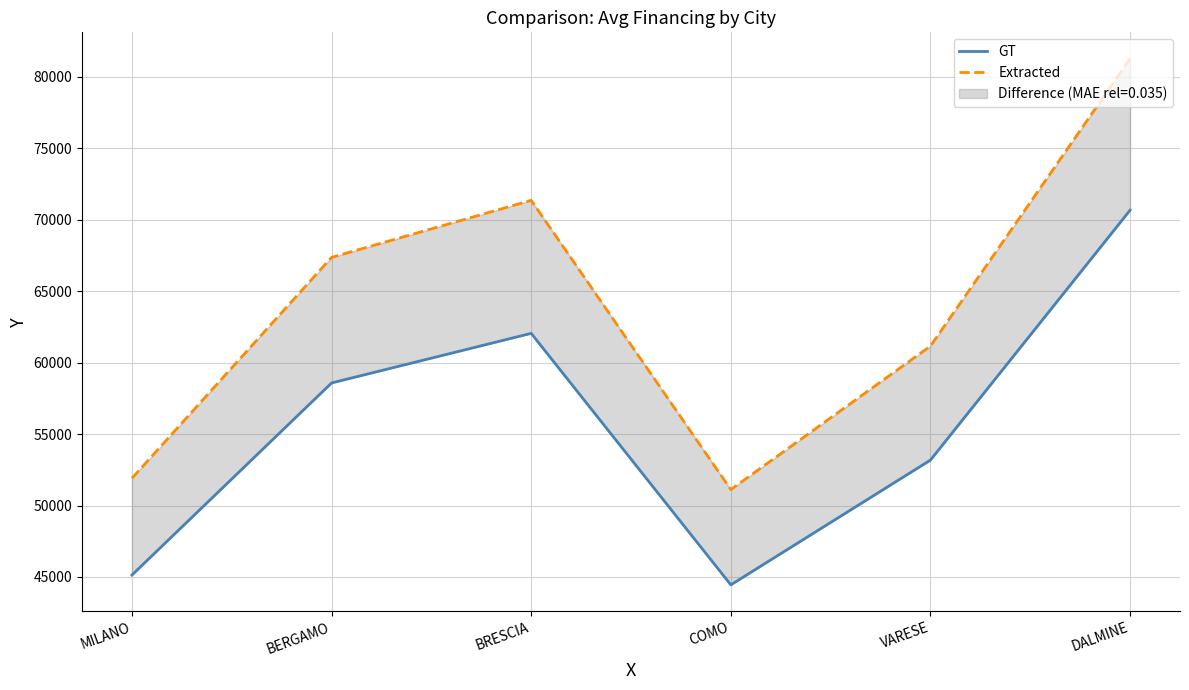

True or false: GT has more than 0 points higher than both neighbors.

True